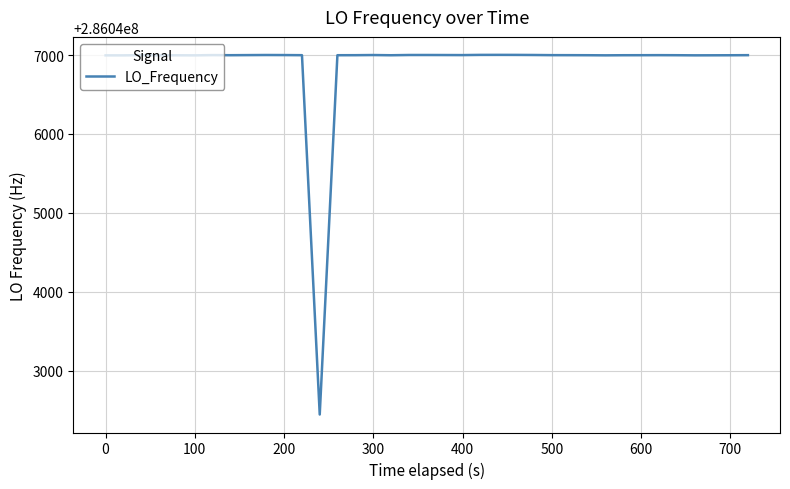

What is the difference between the maximum and minimum values?

4560.3